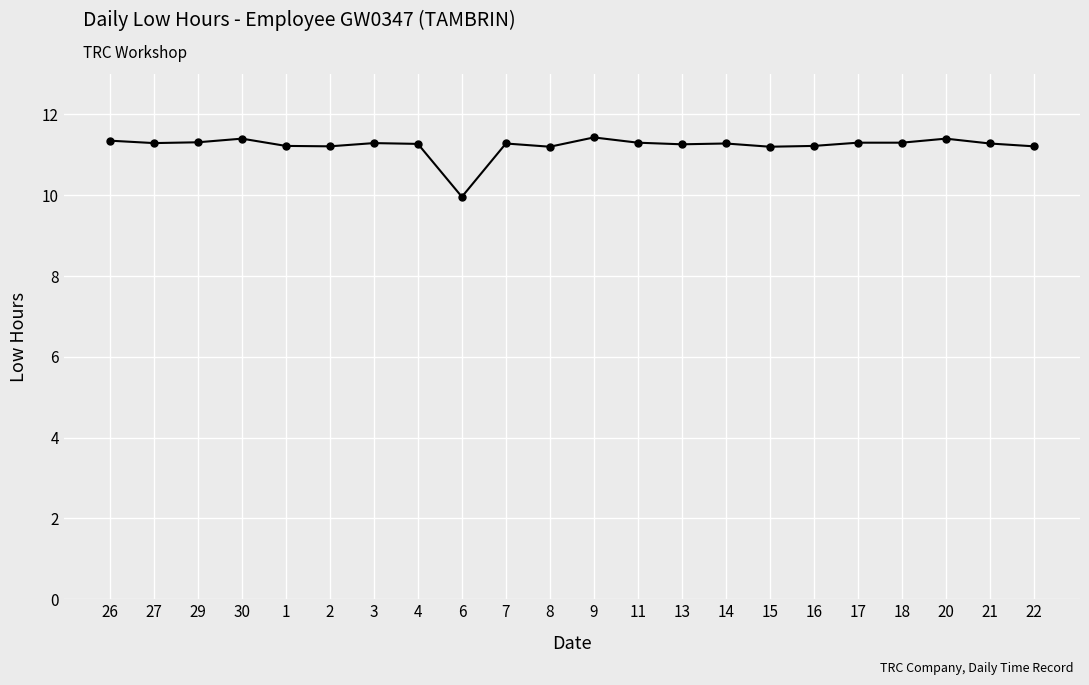

At which label is the value closest to 10?

6